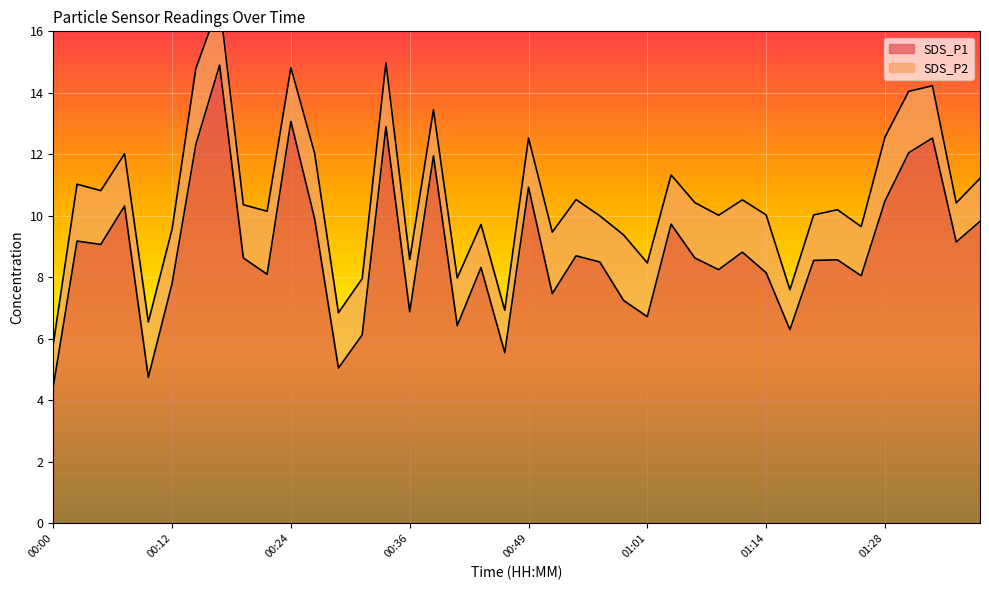

What is the smallest value displayed?

4.5